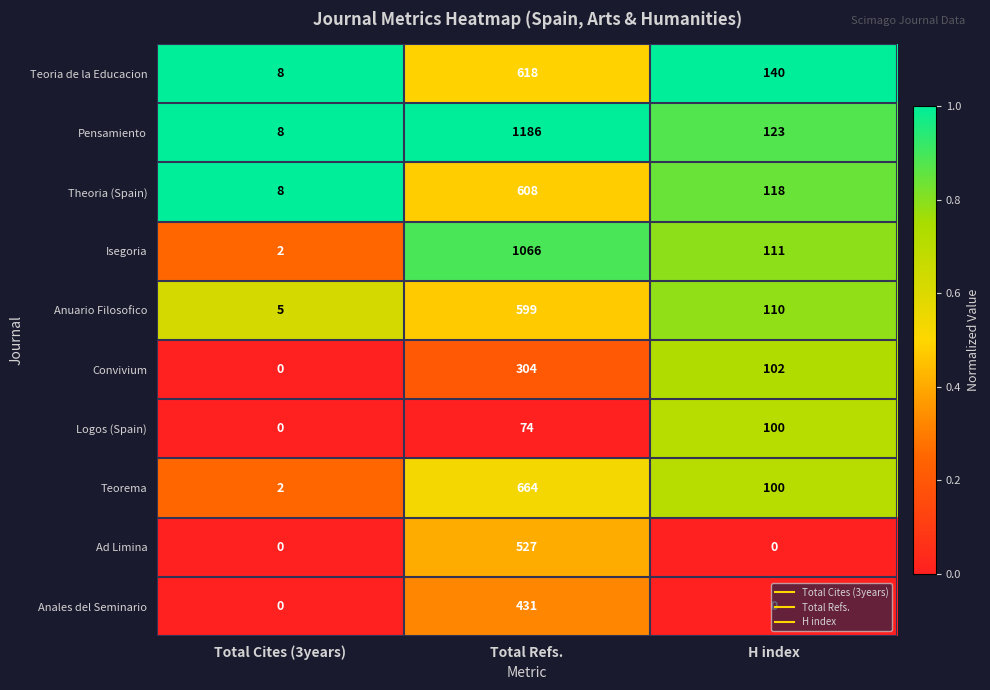

What is the sum of all Anales del Seminario values?

431